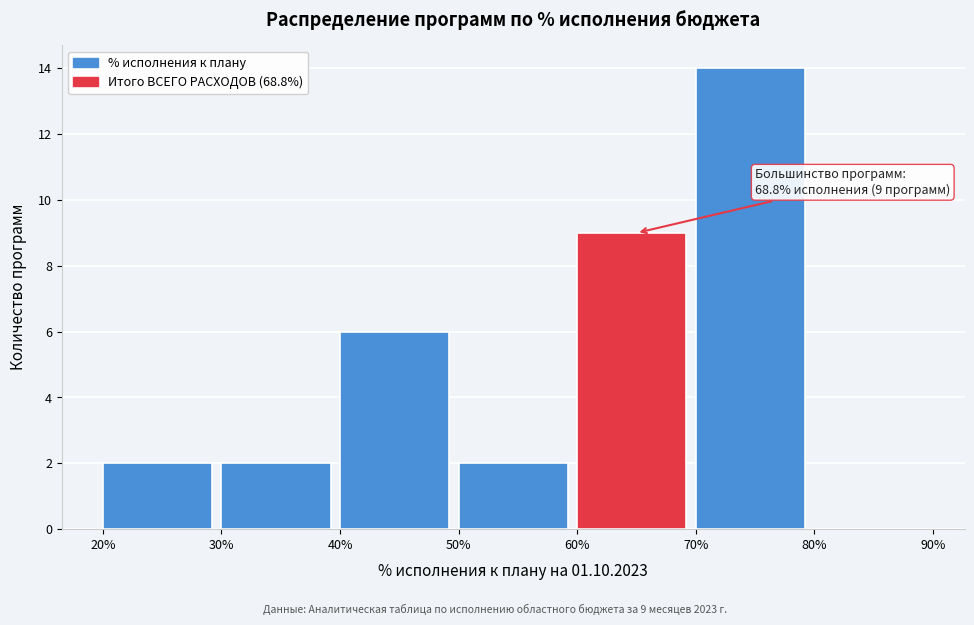

Which range on the x-axis has the tallest bar?

70% to 80%